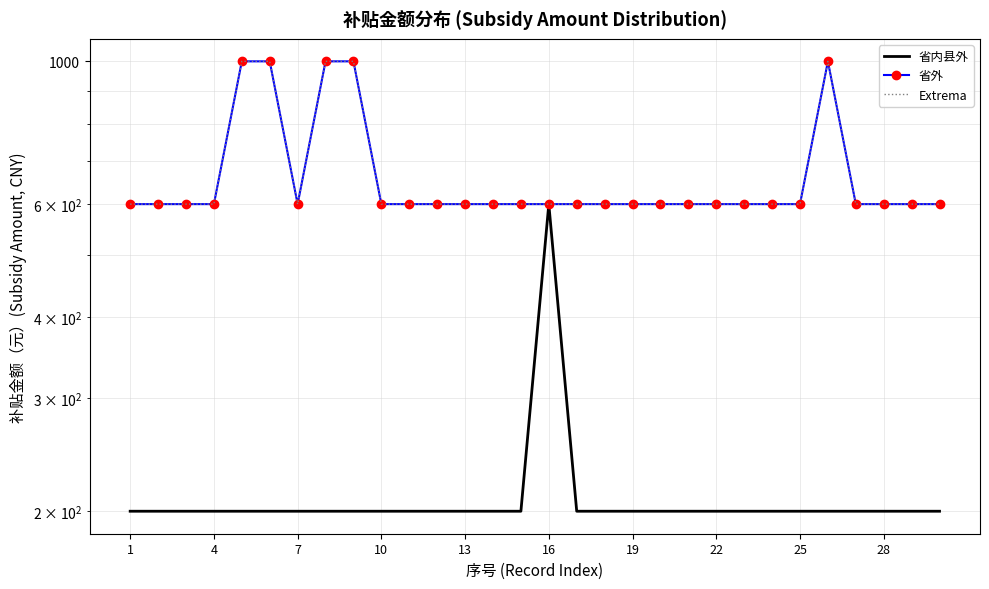

Is it true that 省外 equals 600 at 7?

True